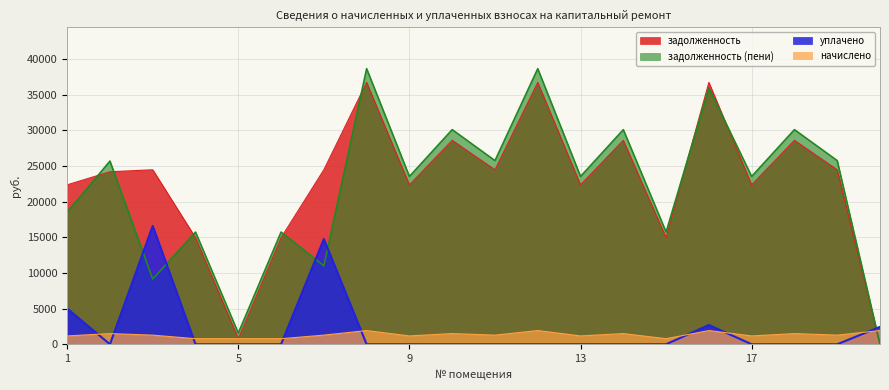

How many distinct data groups are displayed?

4